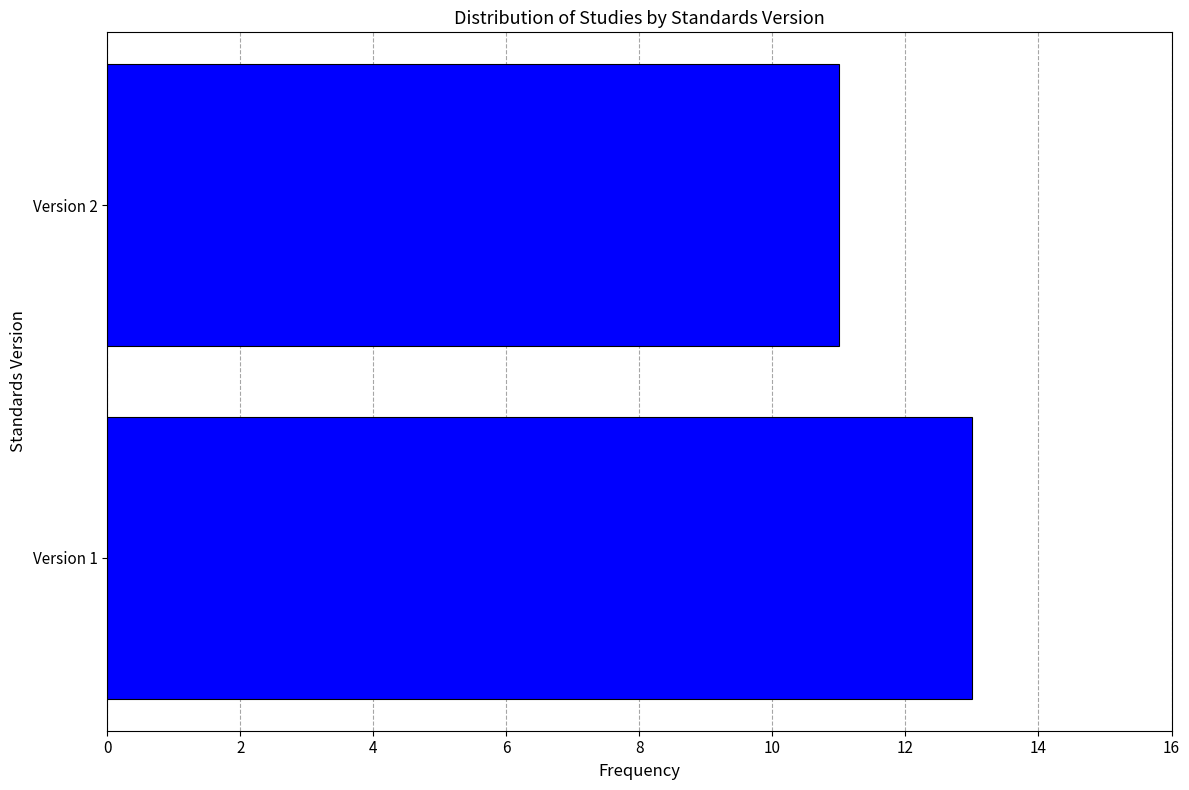

Reading bottom to top, transcribe all the data shown in this chart.

Version 1=13	Version 2=11